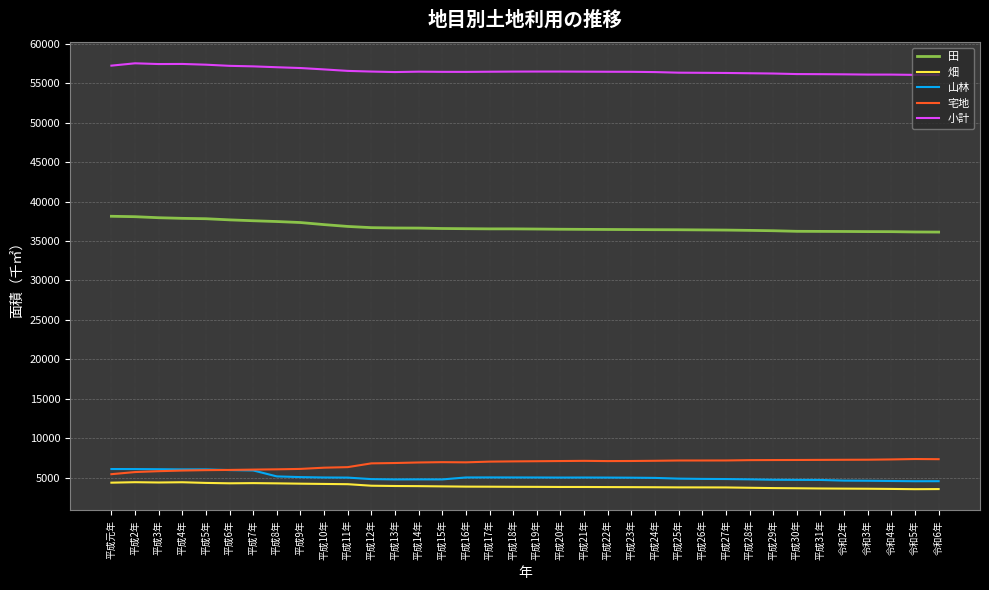

What is the difference between the maximum and second lowest values in the 宅地 series?

1651